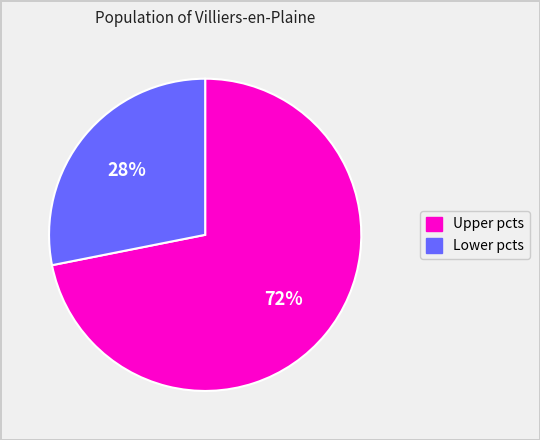

To the nearest percent, what percentage of the pie is Upper pcts?

72%